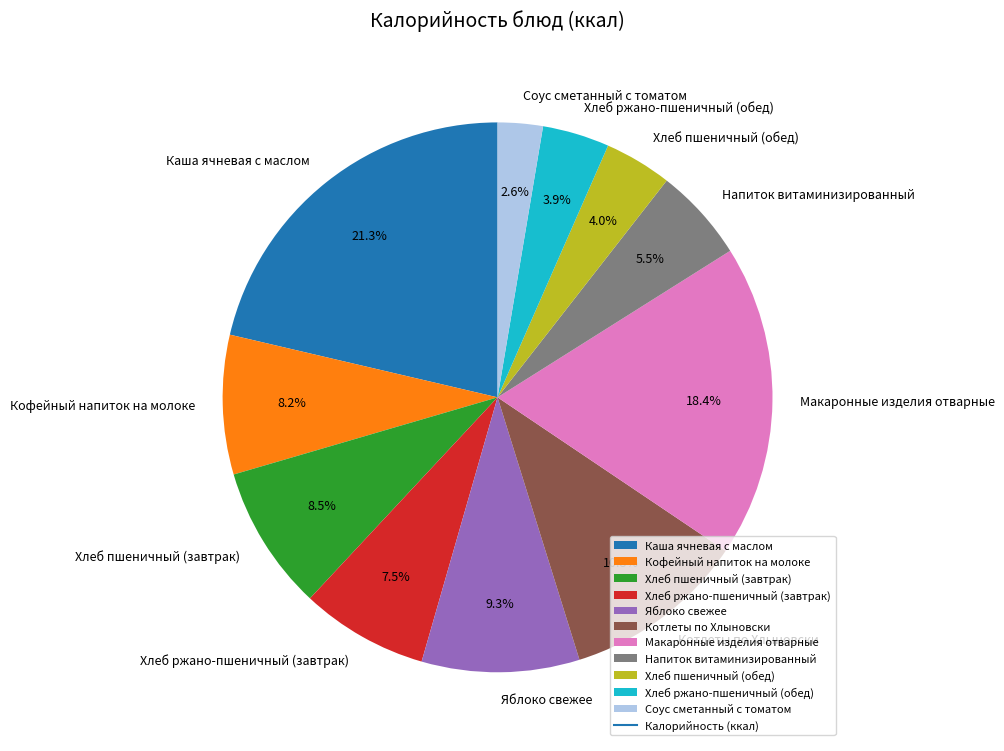

Is there any slice that represents more than half of the pie?

No